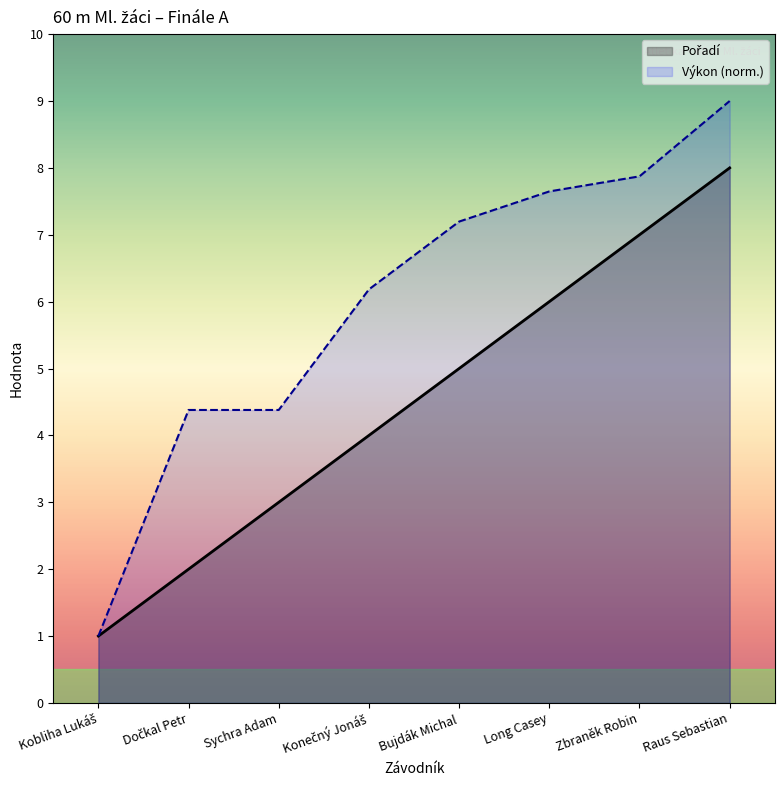

How many data points does each series have?

8